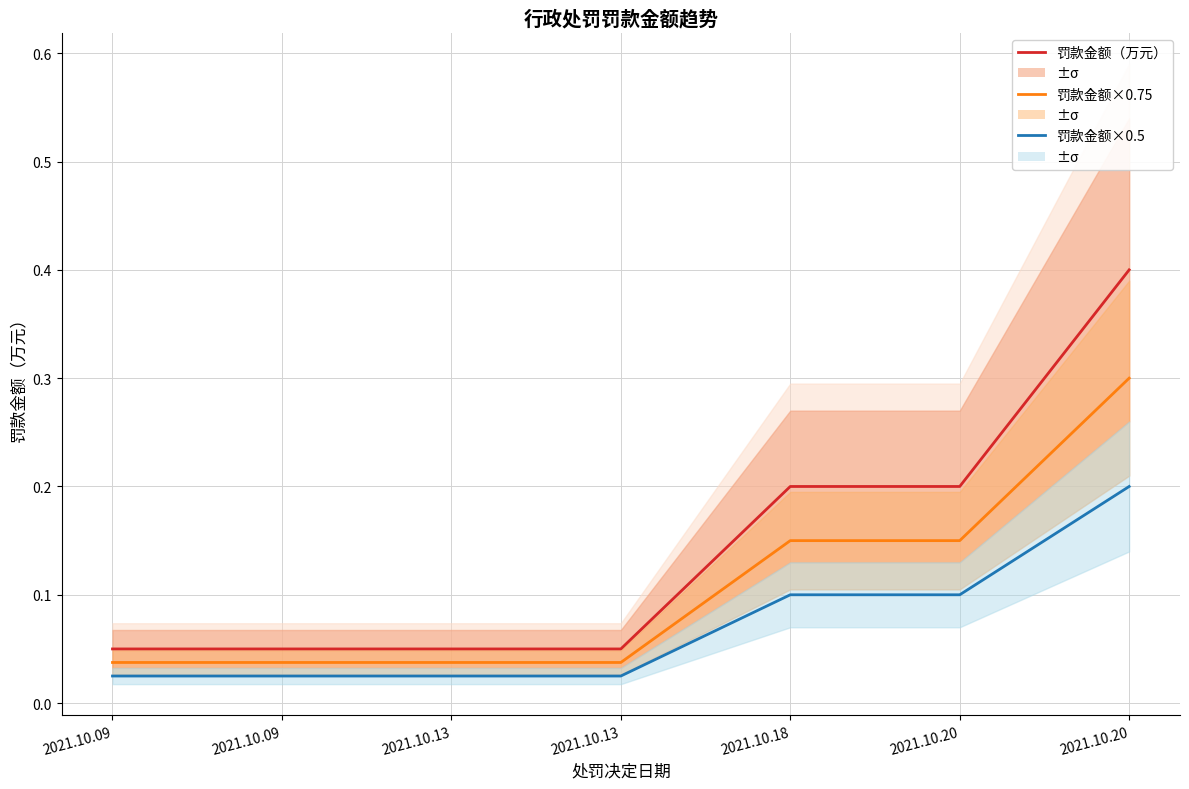

What is the value of the 罚款金额×0.5 point at the 6th from the left?

0.1